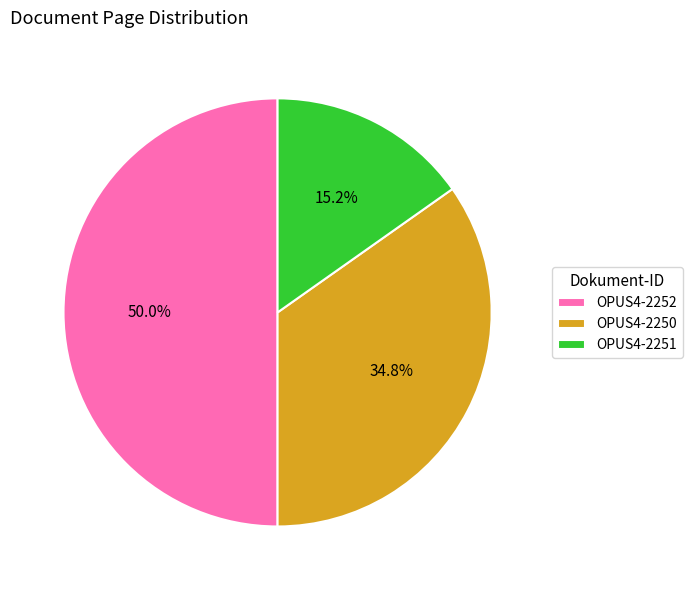

To the nearest percent, what is the difference between the largest and smallest slice percentages?

35%